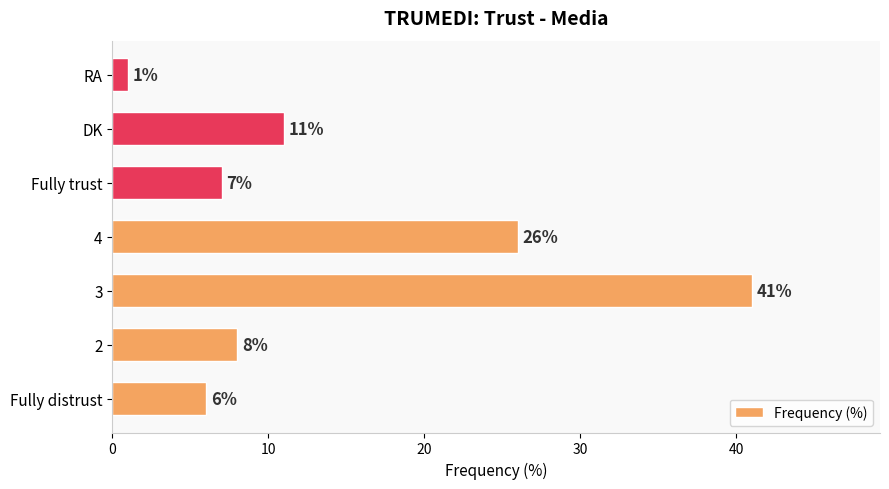

Which label corresponds to the smallest value in the chart?

RA